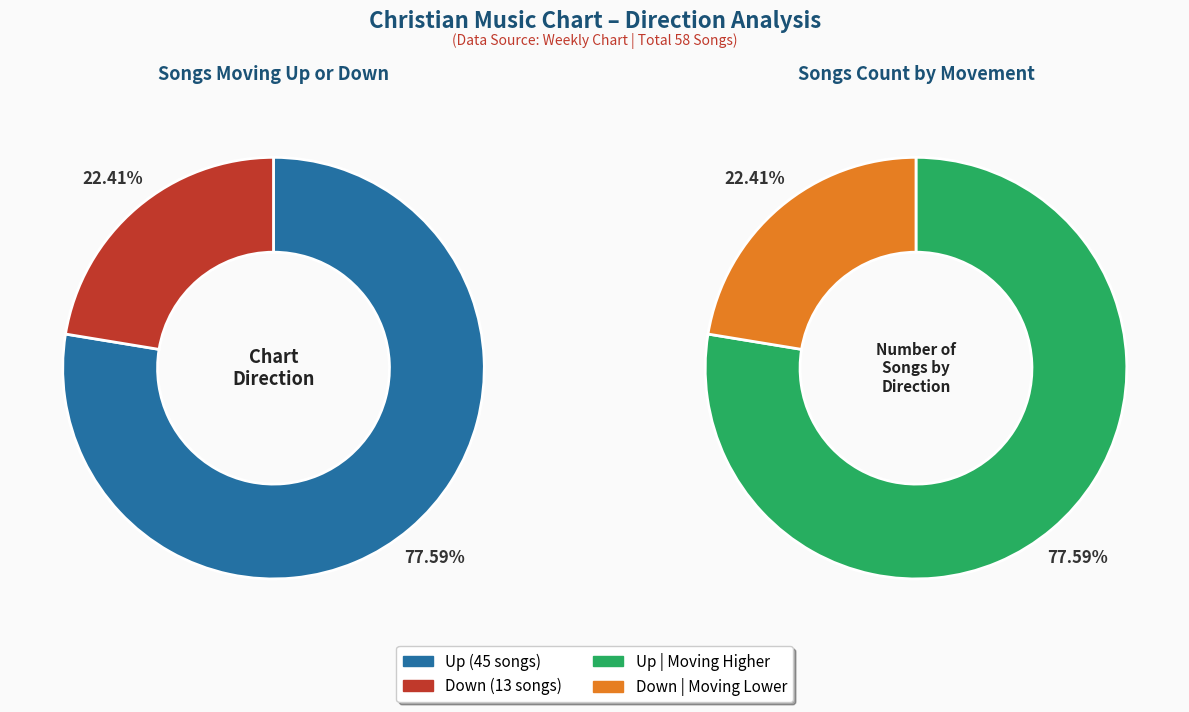

Which slice represents more than half of the pie?

up